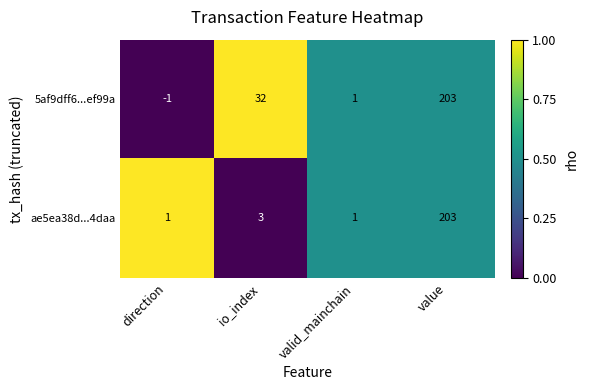

What is the average value of the ae5ea38d...4daa series?

52